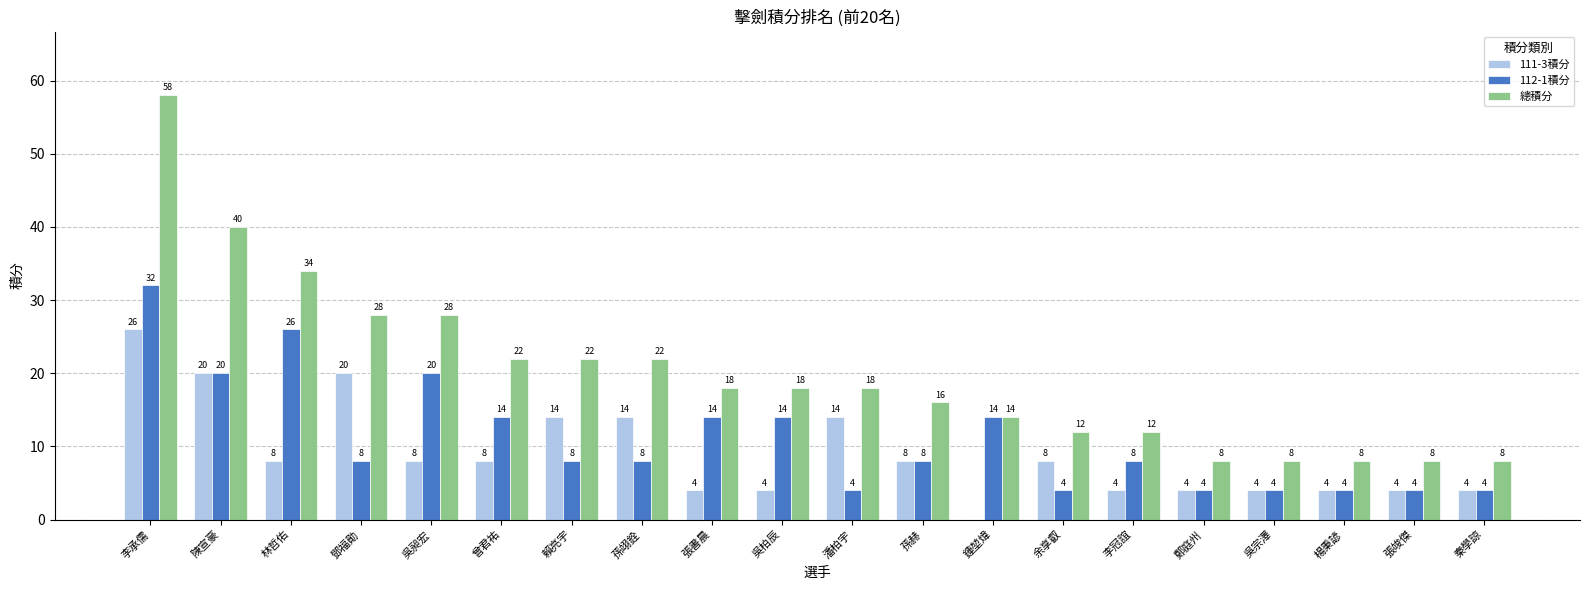

Reading left to right, list all the values displayed in this chart.

111-3積分: 李承儒=26	陳宣豪=20	林哲佑=8	鄧福勛=20	吳昶宏=8	曾君祐=8	賴亮宇=14	孫翊銓=14	張書晨=4	吳柏辰=4	潘柏宇=14	孫赫=8	鍾堃煒=0	余享叡=8	李冠誼=4	鄭庭州=4	吳宗澤=4	楊秉諺=4	張竣傑=4	秦學諒=4
112-1積分: 李承儒=32	陳宣豪=20	林哲佑=26	鄧福勛=8	吳昶宏=20	曾君祐=14	賴亮宇=8	孫翊銓=8	張書晨=14	吳柏辰=14	潘柏宇=4	孫赫=8	鍾堃煒=14	余享叡=4	李冠誼=8	鄭庭州=4	吳宗澤=4	楊秉諺=4	張竣傑=4	秦學諒=4
總積分: 李承儒=58	陳宣豪=40	林哲佑=34	鄧福勛=28	吳昶宏=28	曾君祐=22	賴亮宇=22	孫翊銓=22	張書晨=18	吳柏辰=18	潘柏宇=18	孫赫=16	鍾堃煒=14	余享叡=12	李冠誼=12	鄭庭州=8	吳宗澤=8	楊秉諺=8	張竣傑=8	秦學諒=8